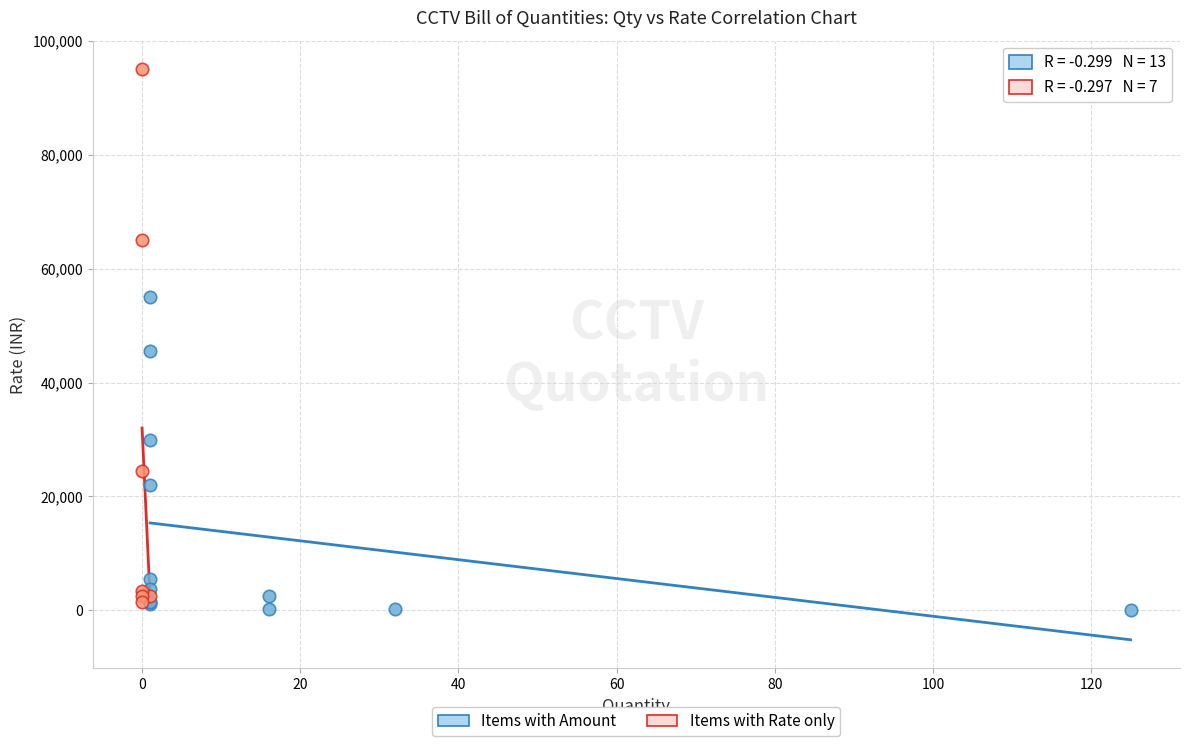

Which series reaches the maximum Y coordinate?

Items with Rate only